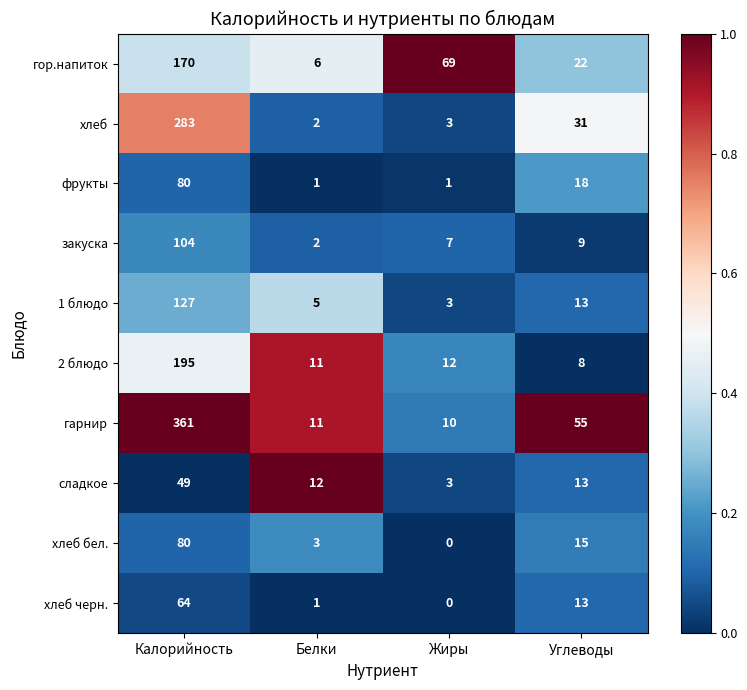

At which label does сладкое first exceed 13?

Калорийность